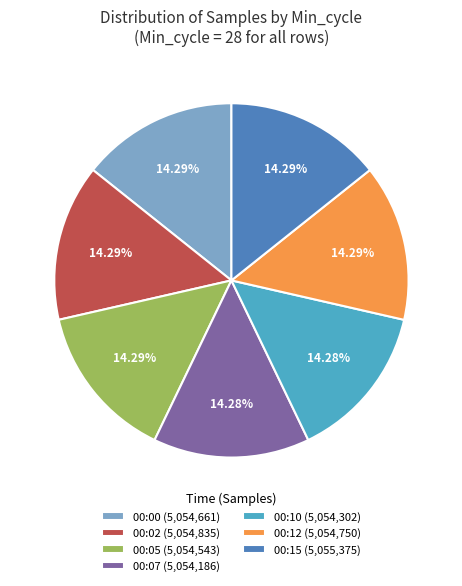

How many slices are in this pie chart?

7